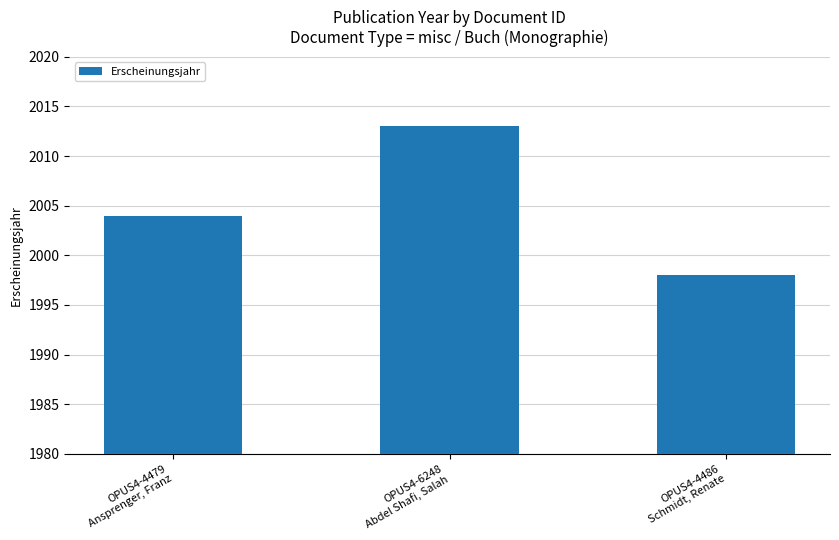

Read the value at OPUS4-4479
Ansprenger, Franz, to the nearest 5.

2005